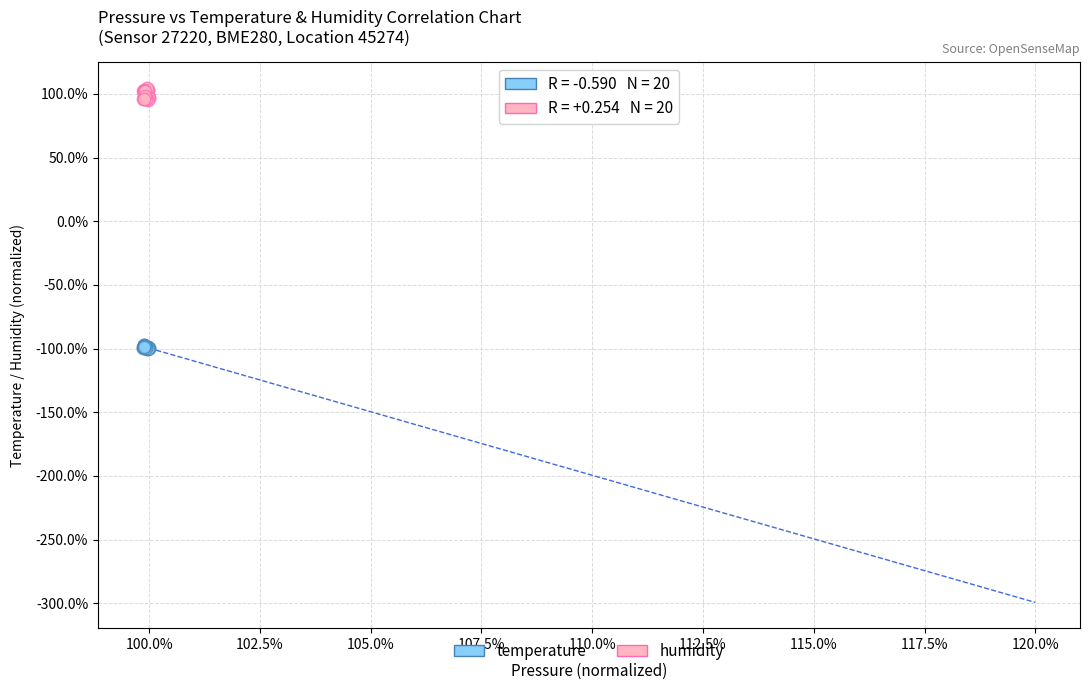

Which series reaches the maximum Y coordinate?

humidity